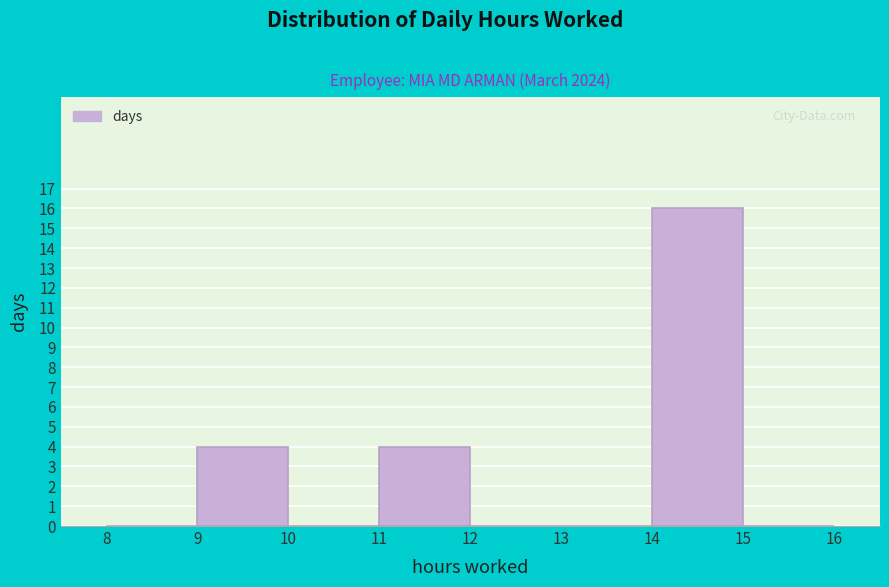

What is the height of the bar covering 11 to 12 on the x-axis? The values are not printed on the chart, so give them approximately, as read against the axis.

4